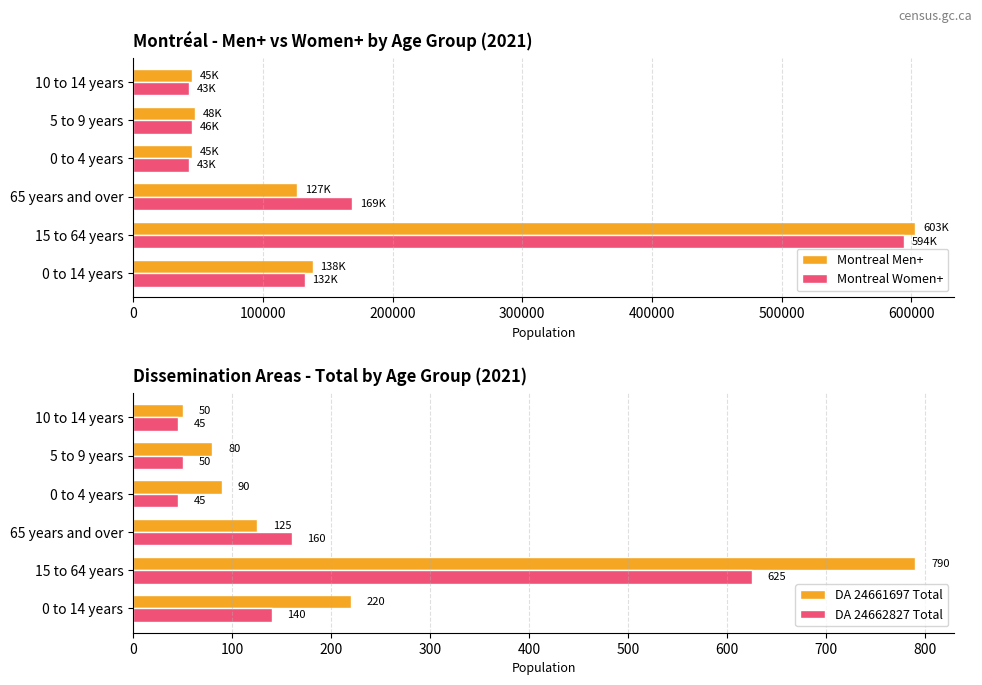

What is the difference between the maximum and minimum values in the Montreal Women+ series?

550750